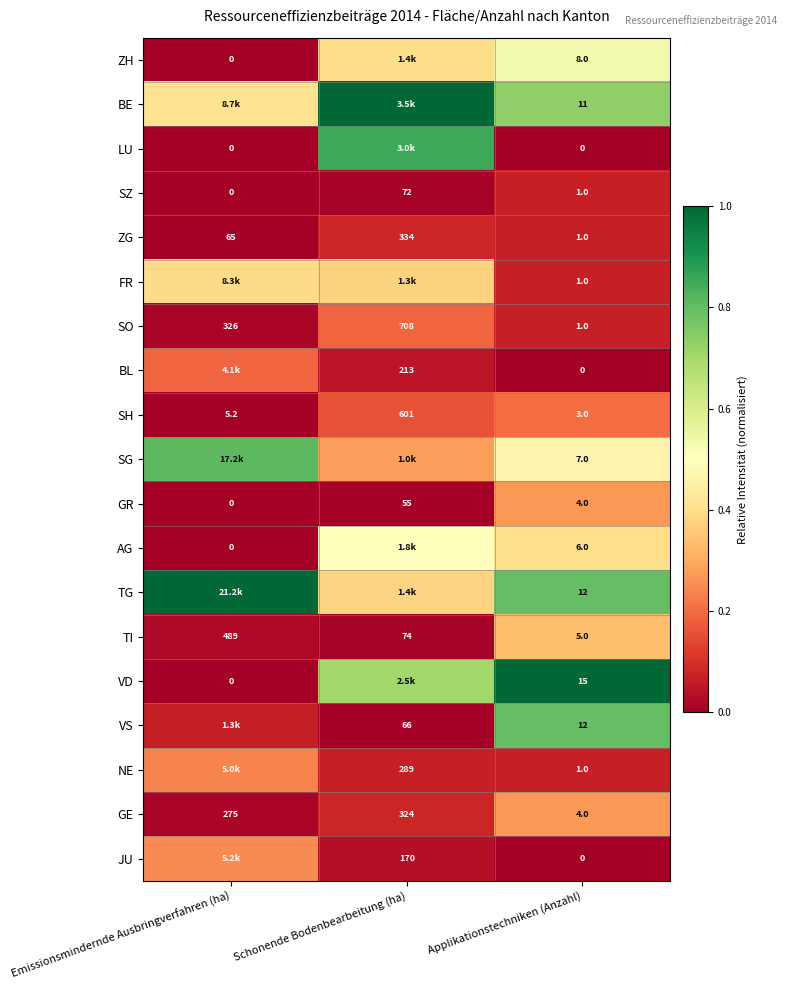

Is the value of JU at Applikationstechniken (Anzahl) greater than the value of VS at Applikationstechniken (Anzahl)?

No